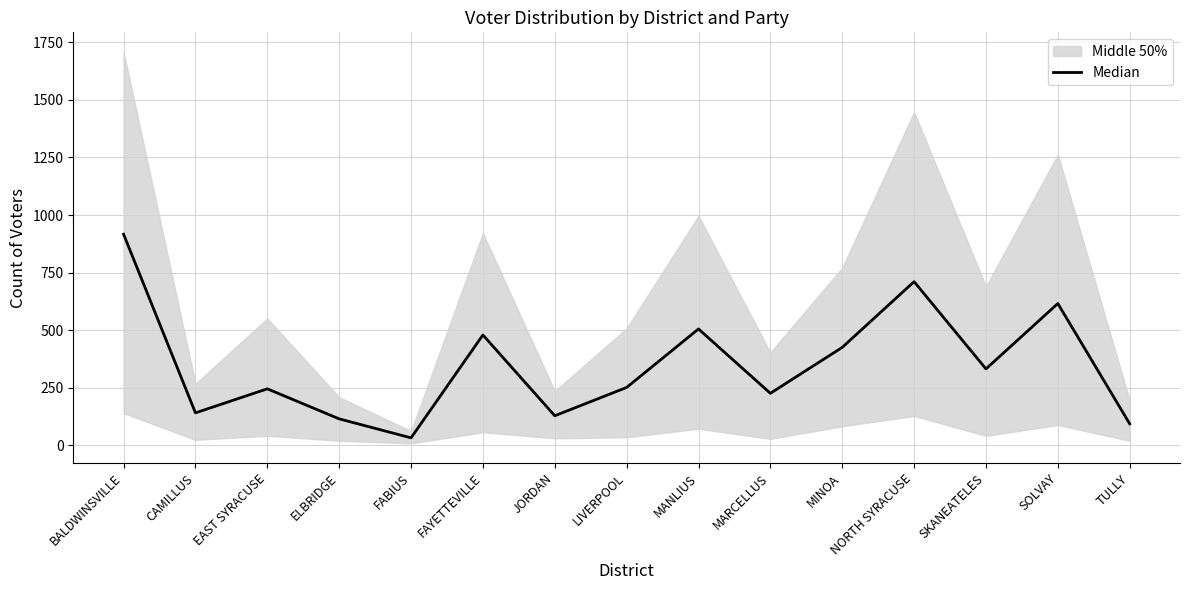

The chart shows a value of 32.0 at FABIUS. True or false?

True